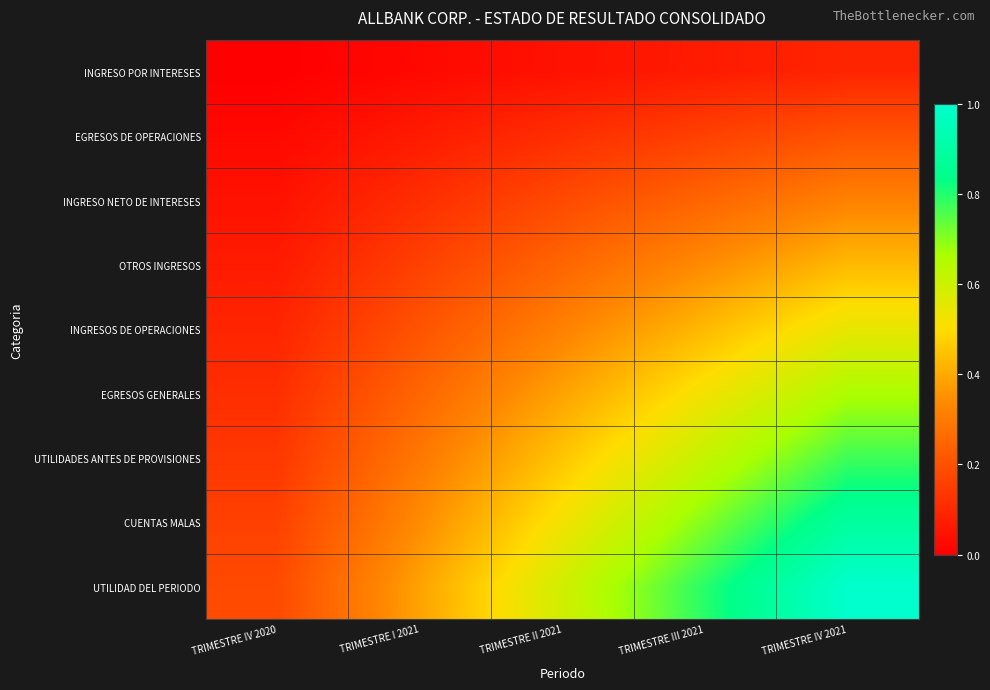

What is the maximum value shown in the chart?

1.0